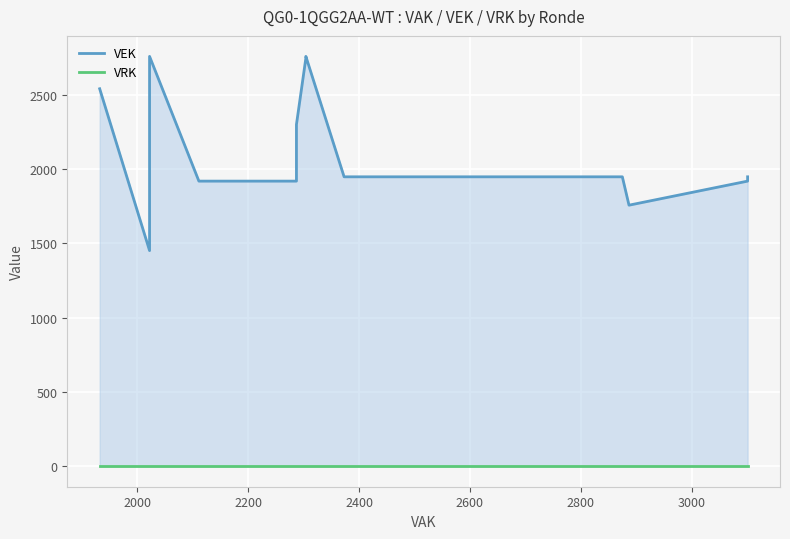

What is the value of the VEK point at the 17th from the left?

2760